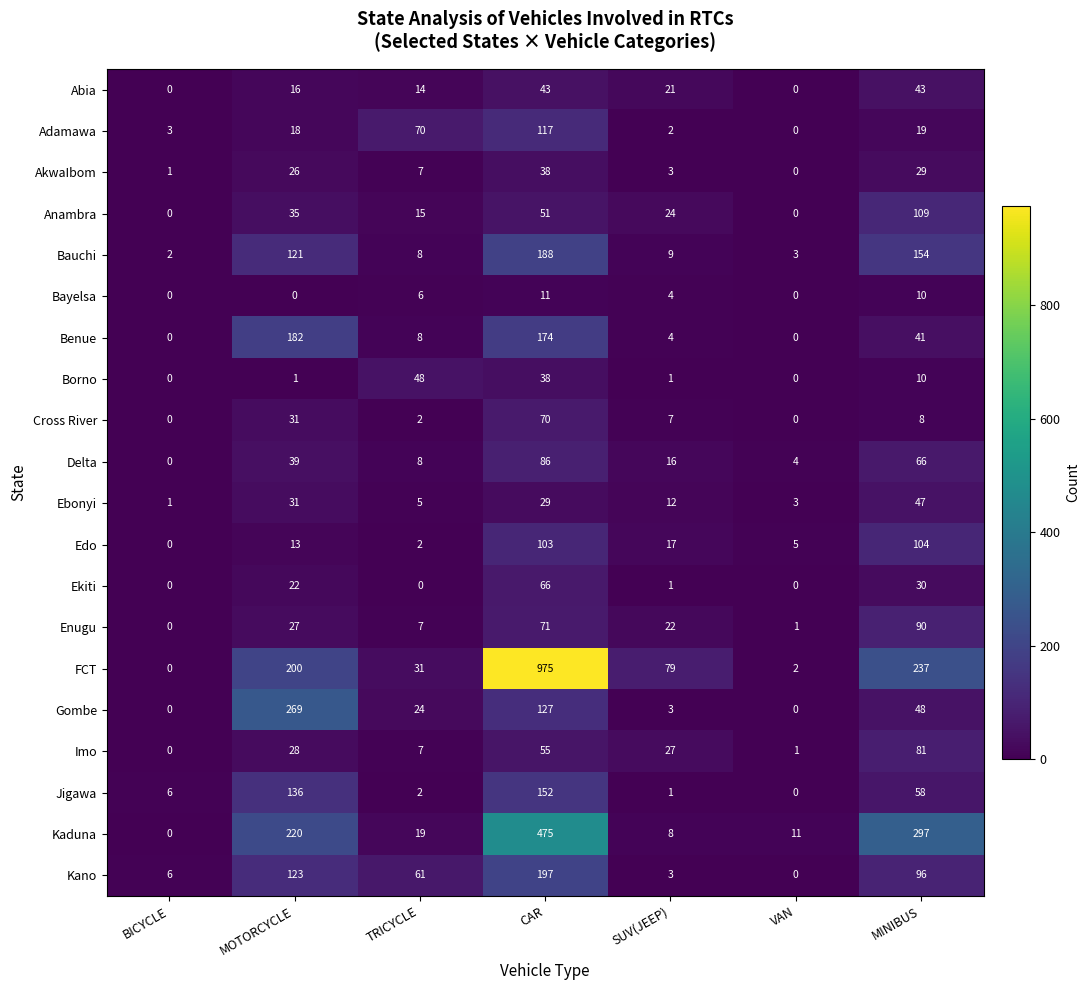

At which category is the sum across all series the highest?

CAR